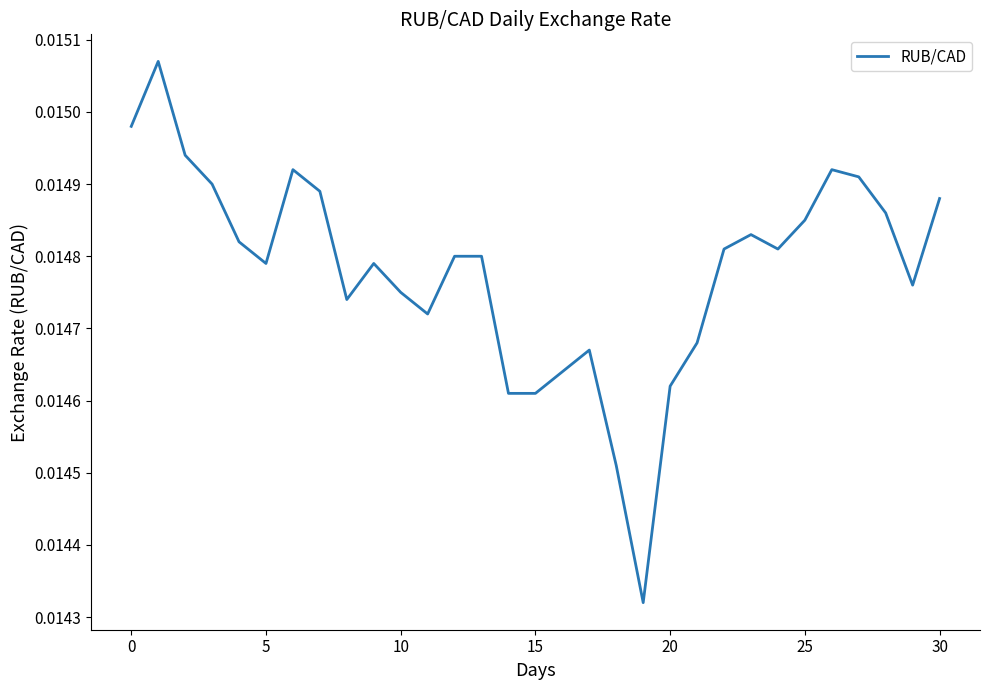

Where is the first local minimum?

5